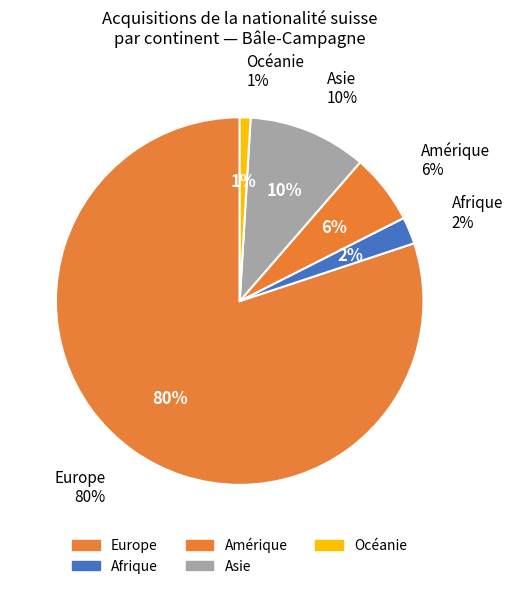

Does Asie represent more than half of the total?

No